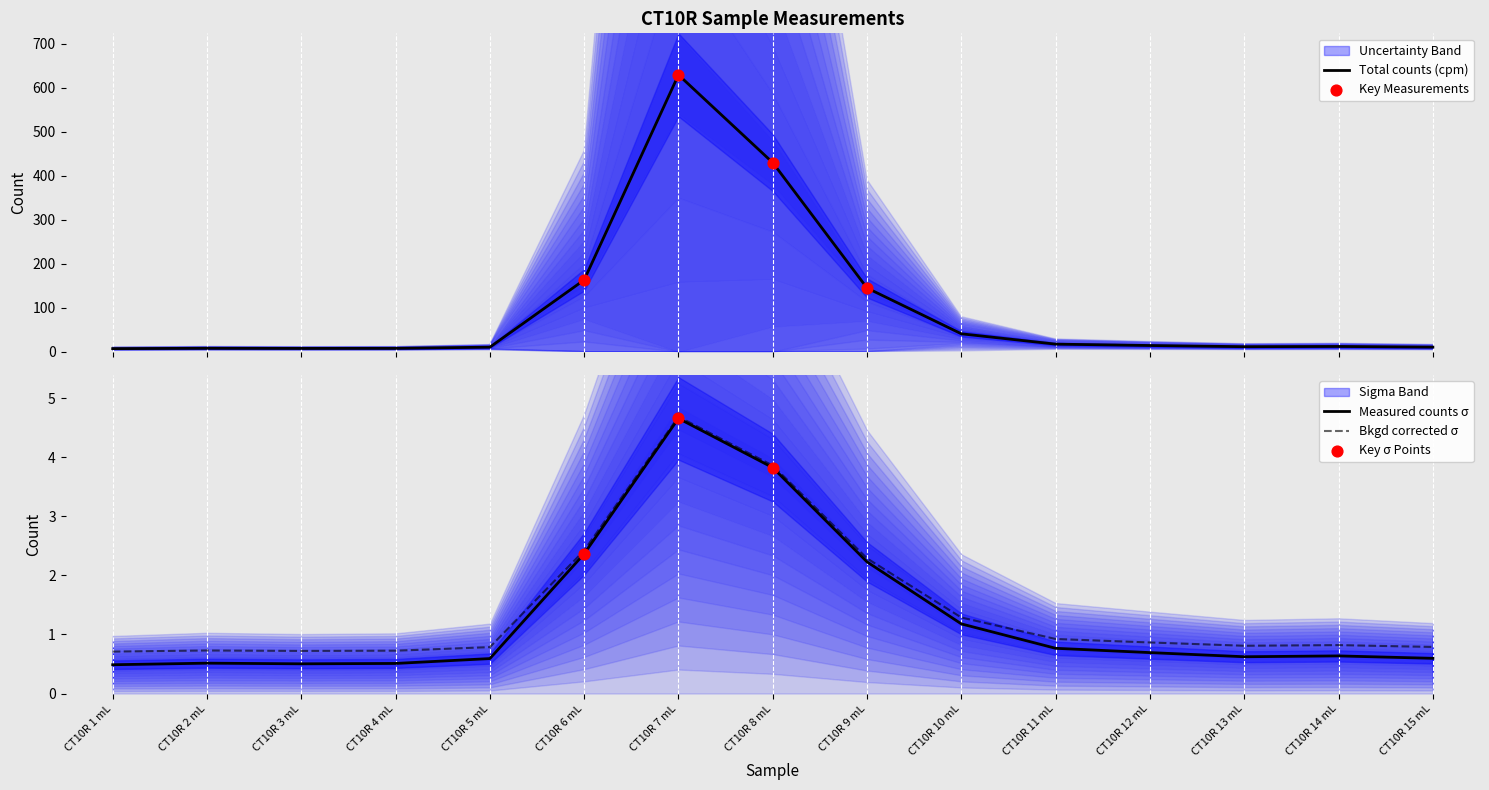

What is the total value across all series at CT10R 8 mL?

437.2